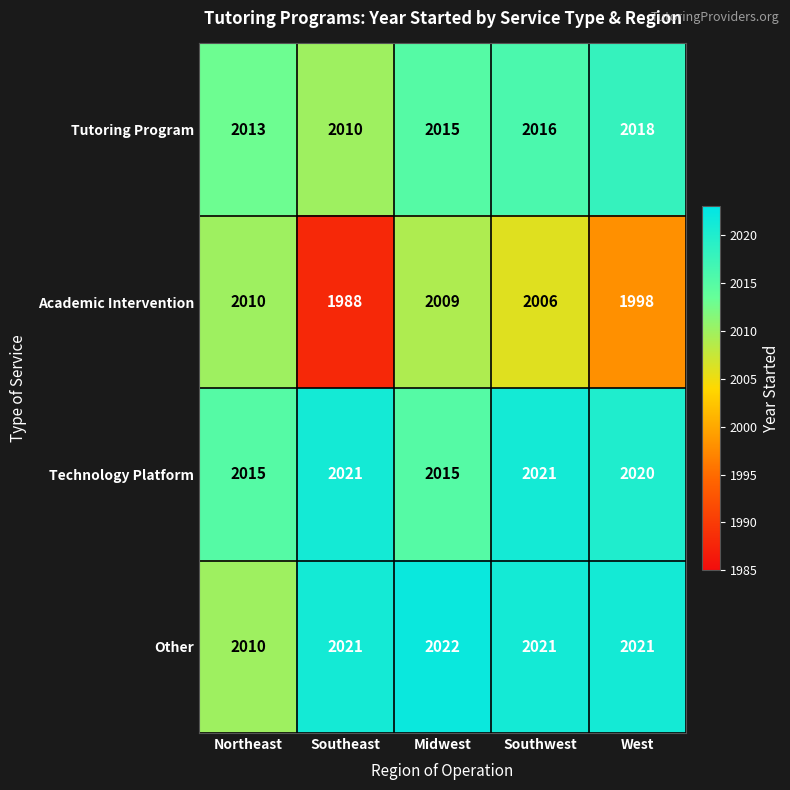

Reading right to left, what are all the values shown in this chart?

Tutoring Program: West=2018	Southwest=2016	Midwest=2015	Southeast=2010	Northeast=2013
Academic Intervention: West=1998	Southwest=2006	Midwest=2009	Southeast=1988	Northeast=2010
Technology Platform: West=2020	Southwest=2021	Midwest=2015	Southeast=2021	Northeast=2015
Other: West=2021	Southwest=2021	Midwest=2022	Southeast=2021	Northeast=2010